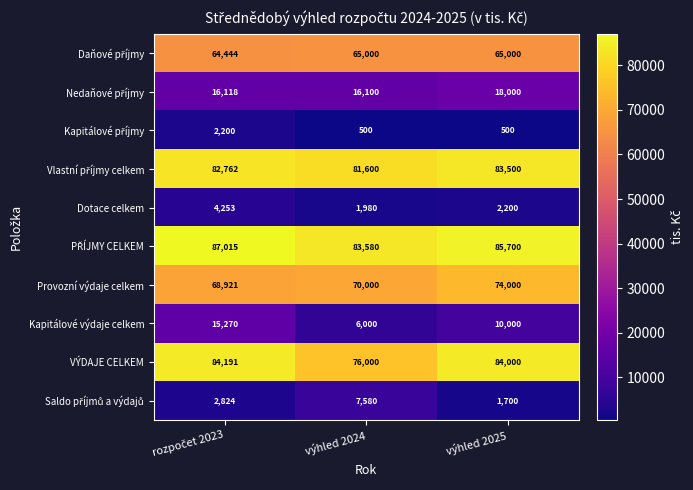

How many categories are shown in the chart?

3